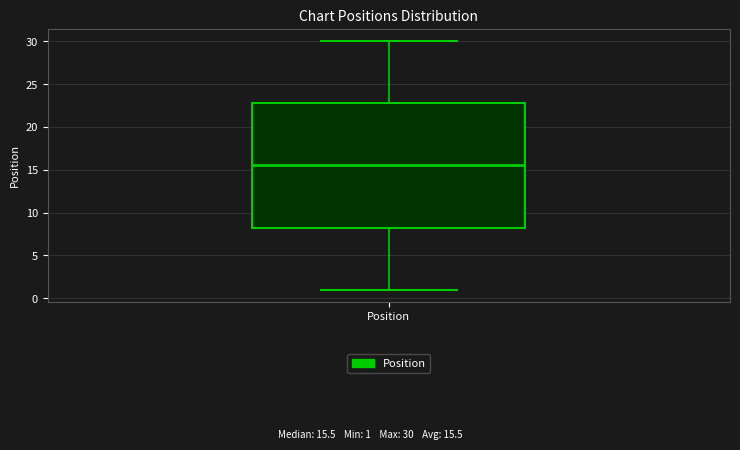

Where does the median line of the box for Position sit on the y-axis? The values are not printed on the chart, so give them approximately, as read against the axis.

15.5